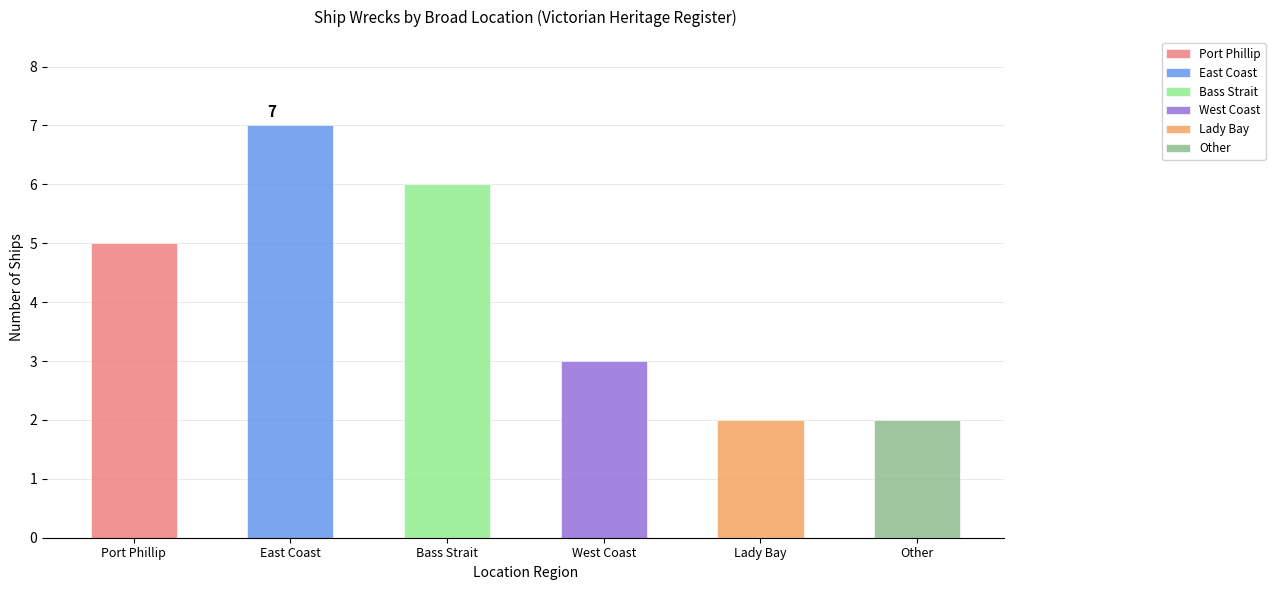

List the labels in order of value, largest first.

East Coast, Bass Strait, Port Phillip, West Coast, Lady Bay, Other